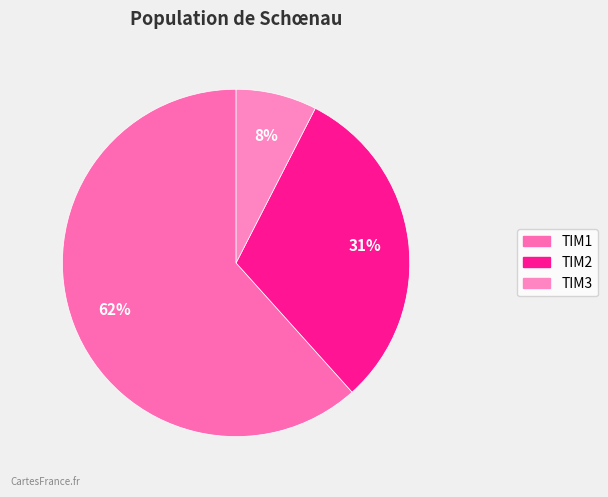

True or false: TIM1 accounts for 56% of the total.

False